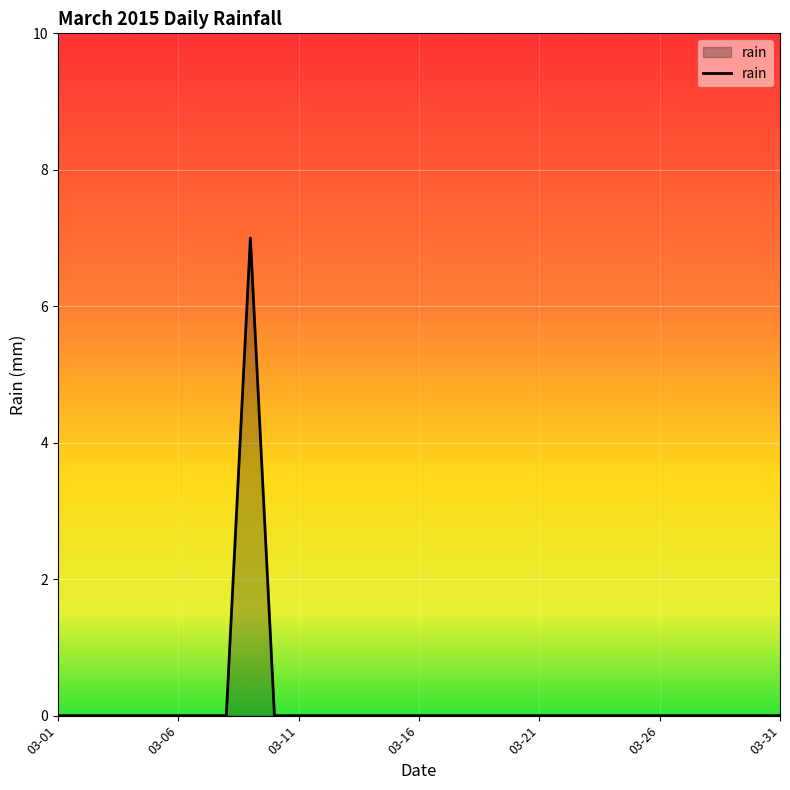

What is the difference between the maximum and minimum values?

7